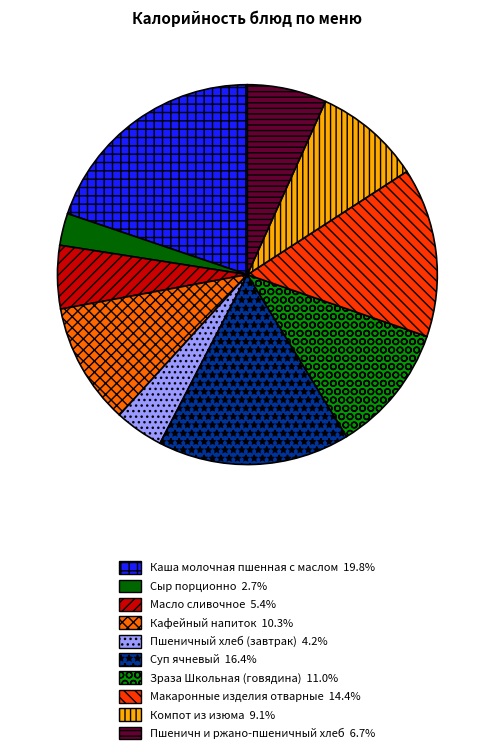

Which slice is the largest?

Каша молочная пшенная с маслом